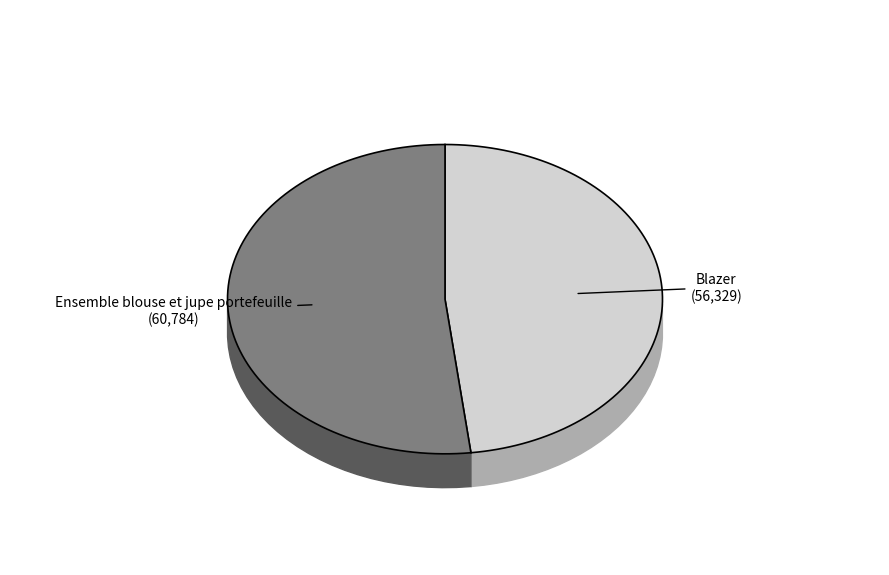

Count the number of slices in the pie.

2